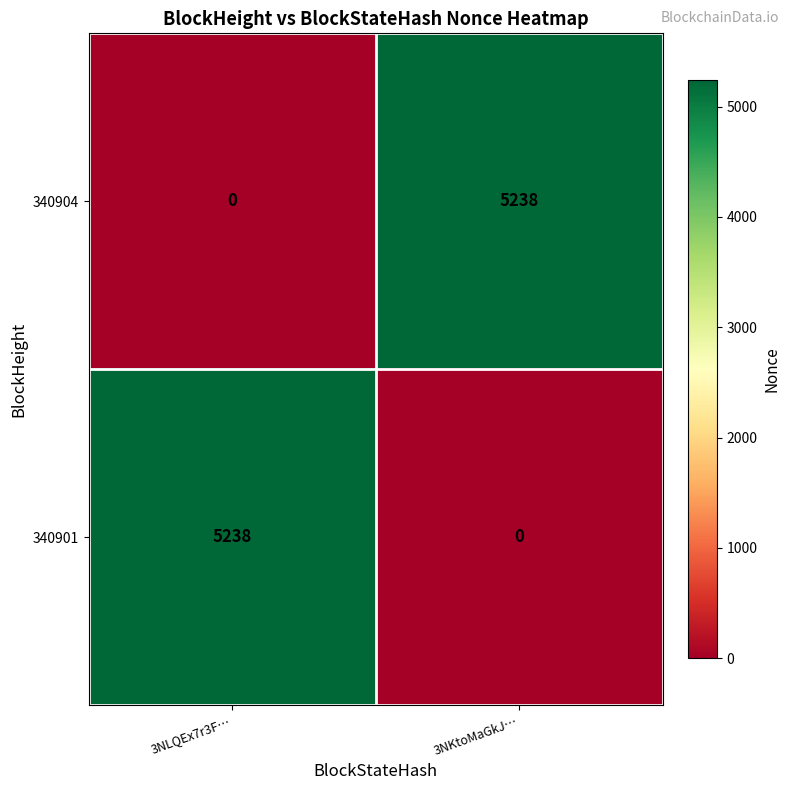

What is the spread (max minus min) of values at 3NLQEx7r3F…?

5238